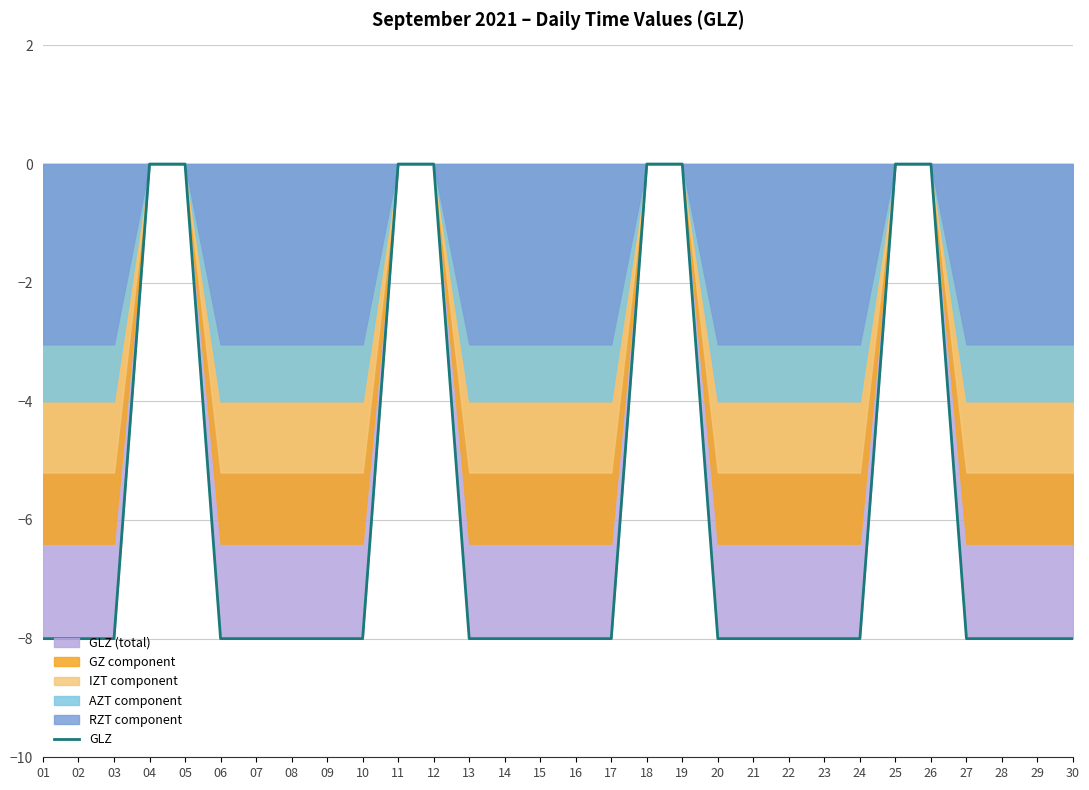

What is the sum of the values at 10 and 06?

-16